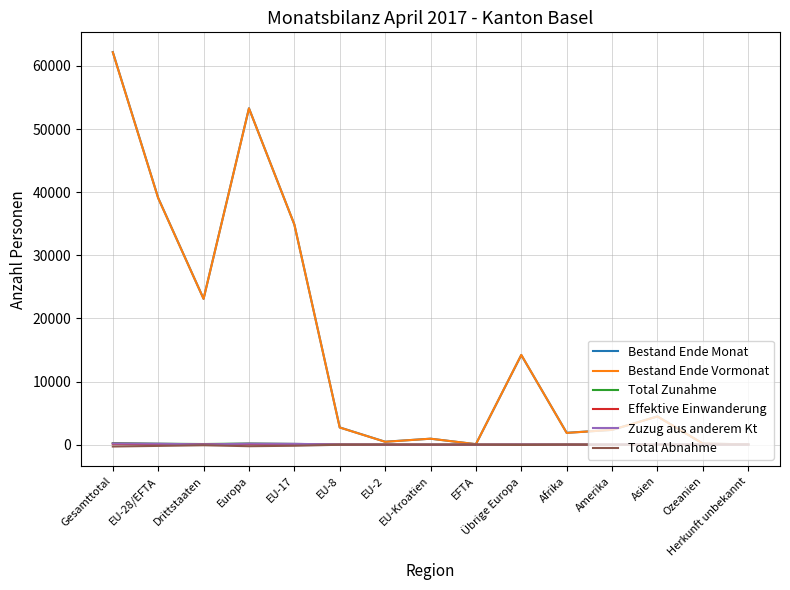

The value of Bestand Ende Vormonat at Afrika is 1856. True or false?

True